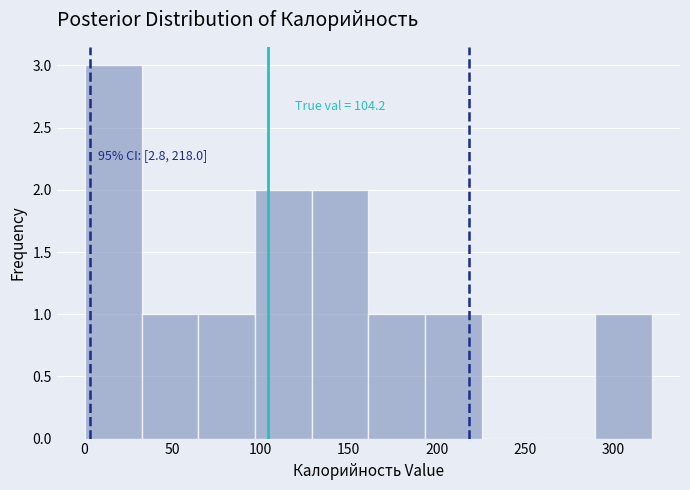

Over which range of the x-axis is the bar tallest?

0 to 30